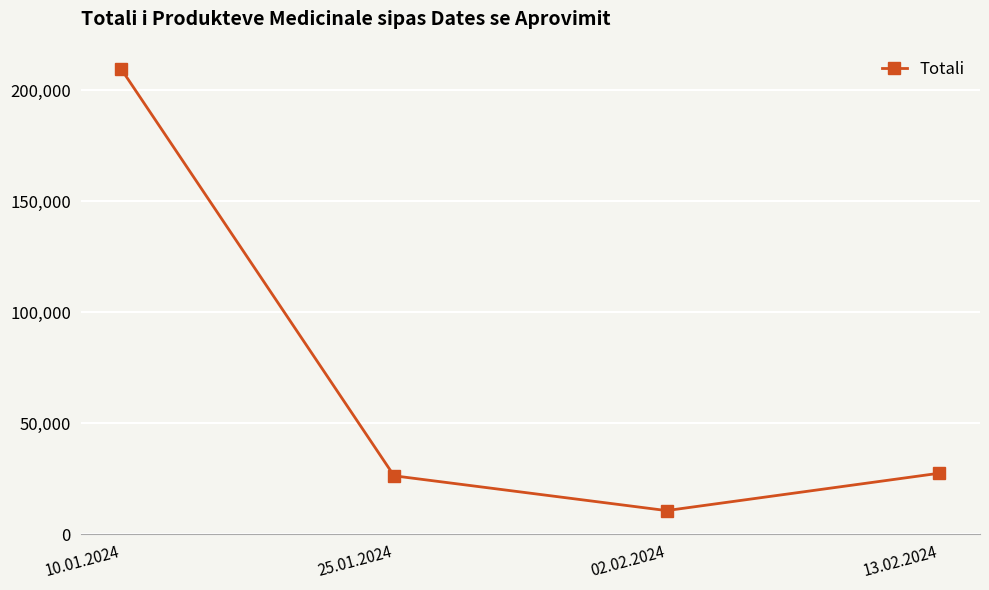

What is the sum of the values at 13.02.2024 and 10.01.2024?

236780